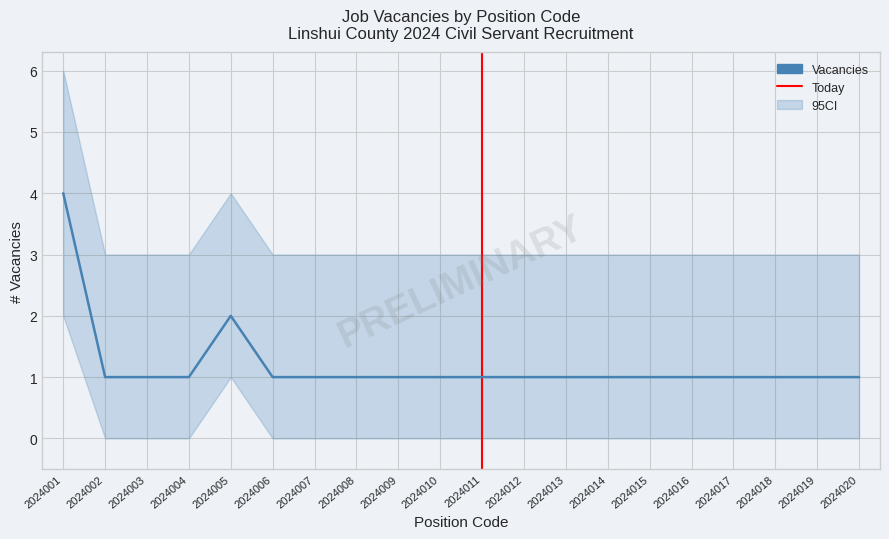

List the labels in order of value, largest first.

2024001, 2024005, 2024002, 2024003, 2024004, 2024006, 2024007, 2024008, 2024009, 2024010, 2024011, 2024012, 2024013, 2024014, 2024015, 2024016, 2024017, 2024018, 2024019, 2024020